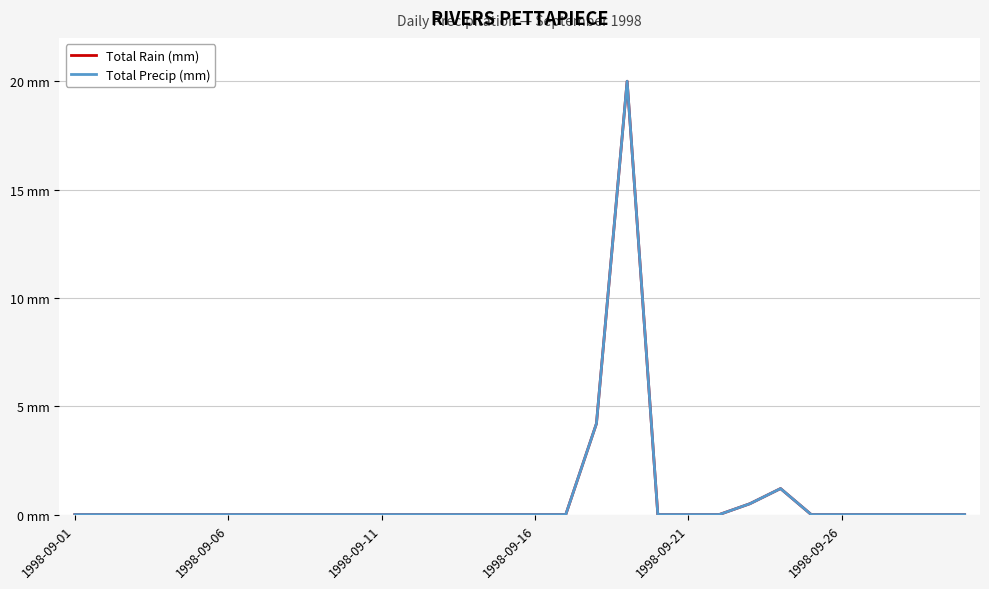

Does the chart display data point markers on the line(s)?

No